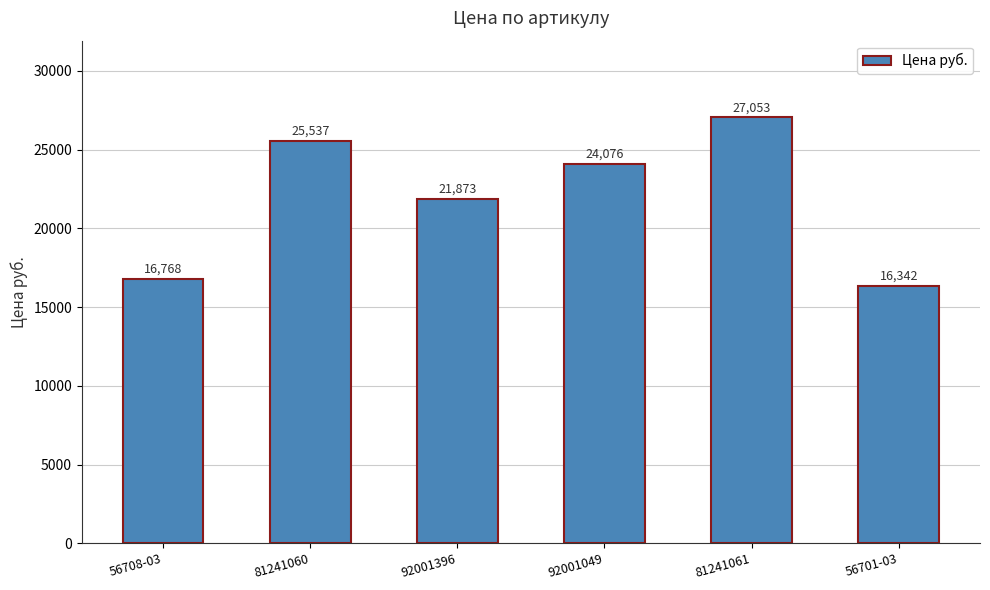

How many bars are there in total?

6